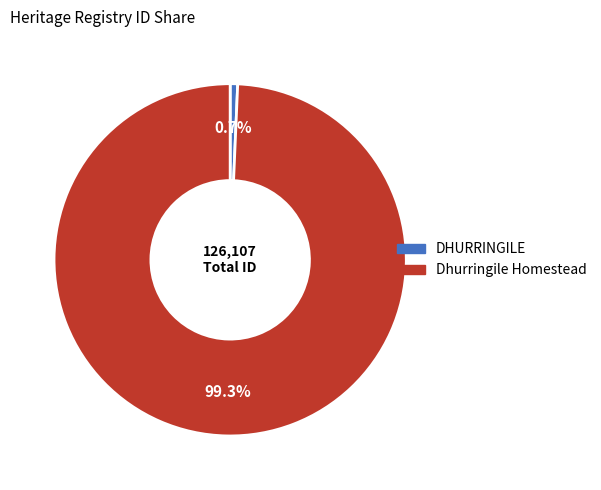

What is the ratio of the value at Dhurringile Homestead to the value at DHURRINGILE?

145.1